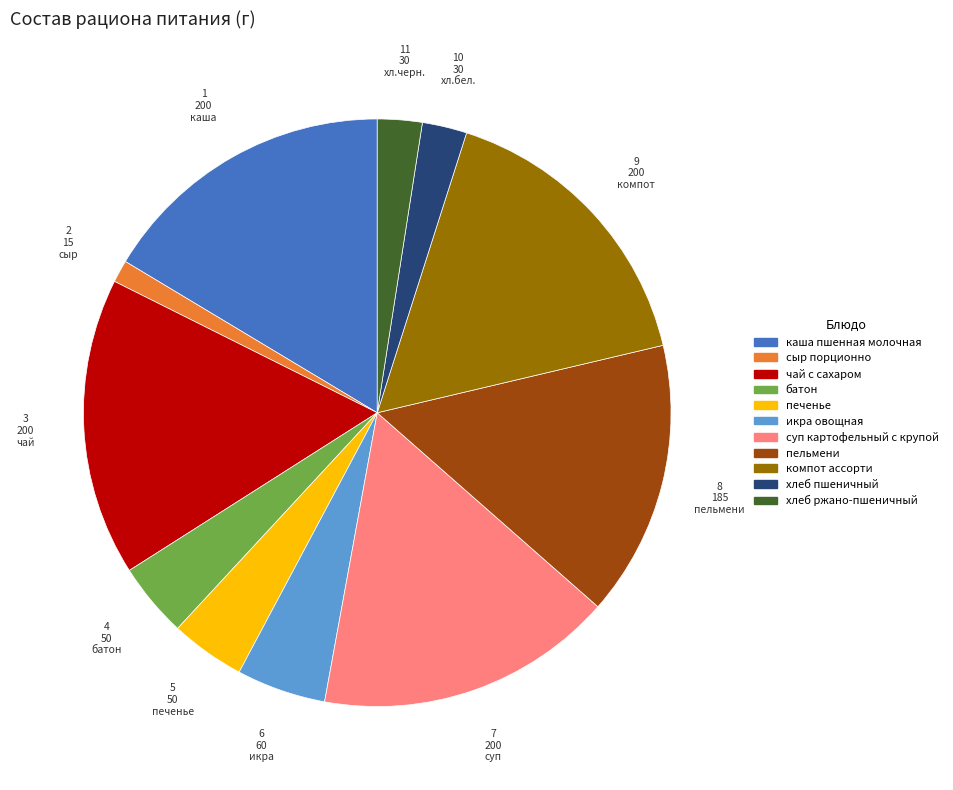

Which slice is the smallest?

сыр порционно